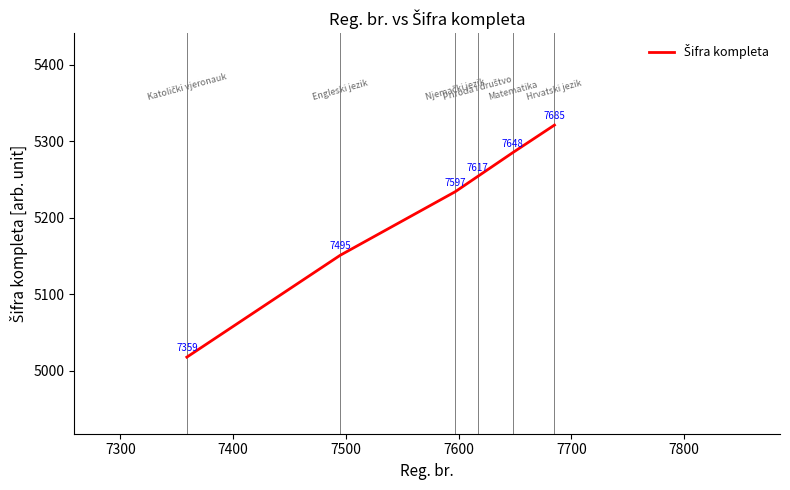

How many values are between 5151 and 5285?

4